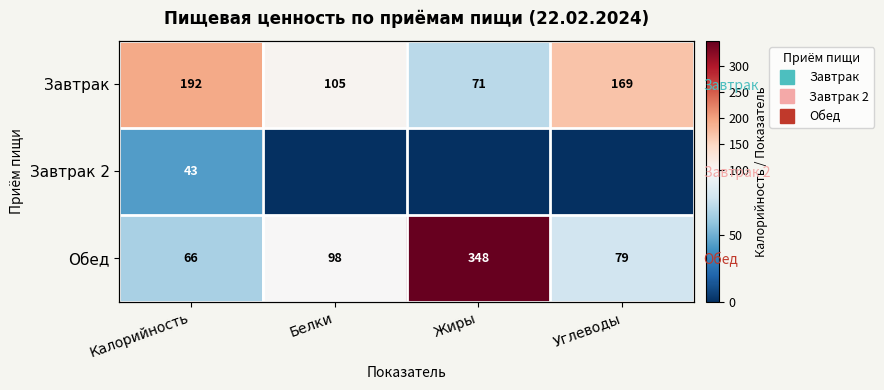

At how many categories does at least one series exceed 220?

1